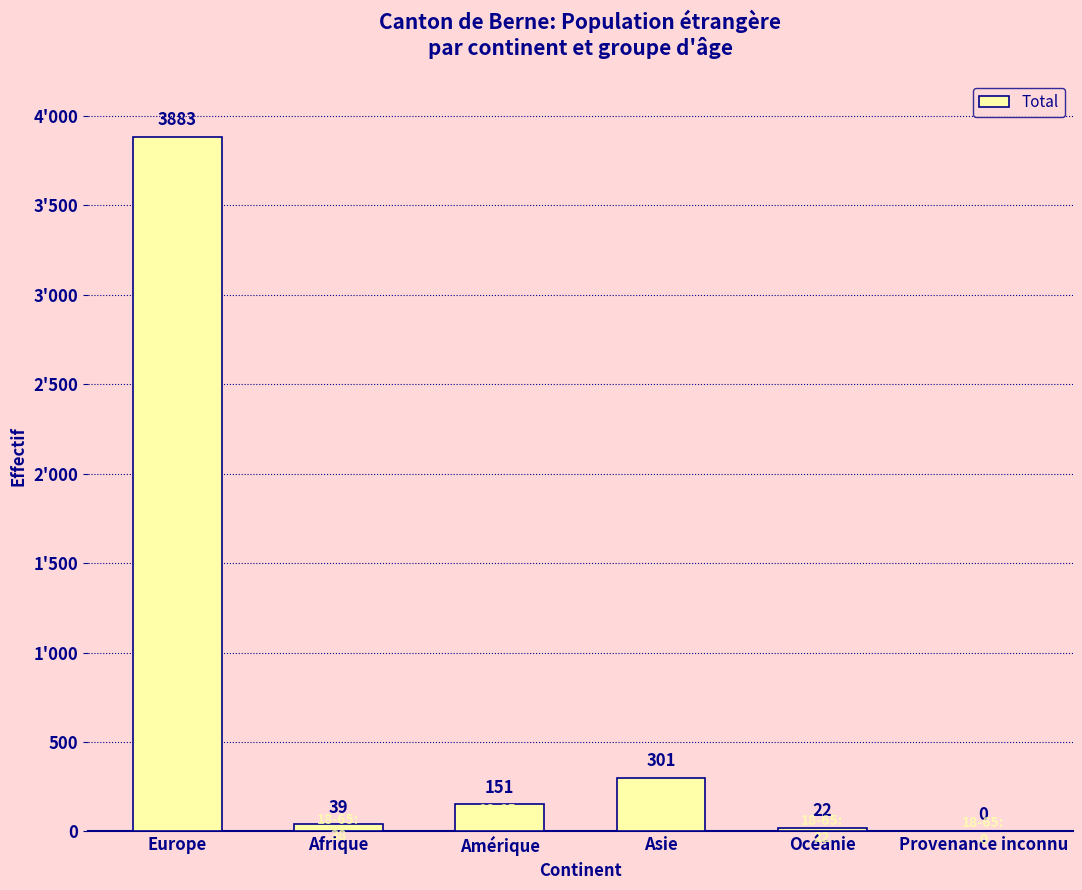

What is the maximum value shown in the chart?

3883